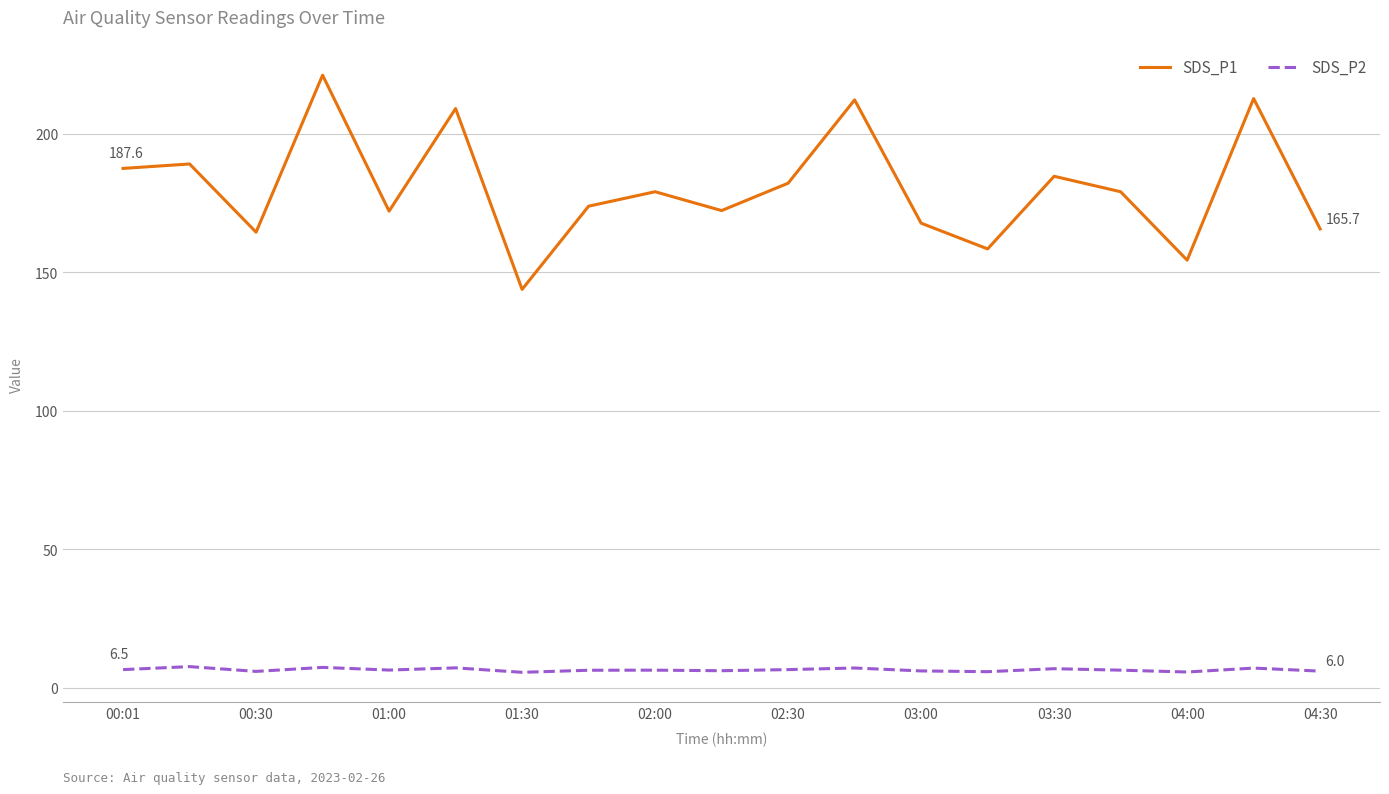

What is the average value of the SDS_P1 series?

180.6